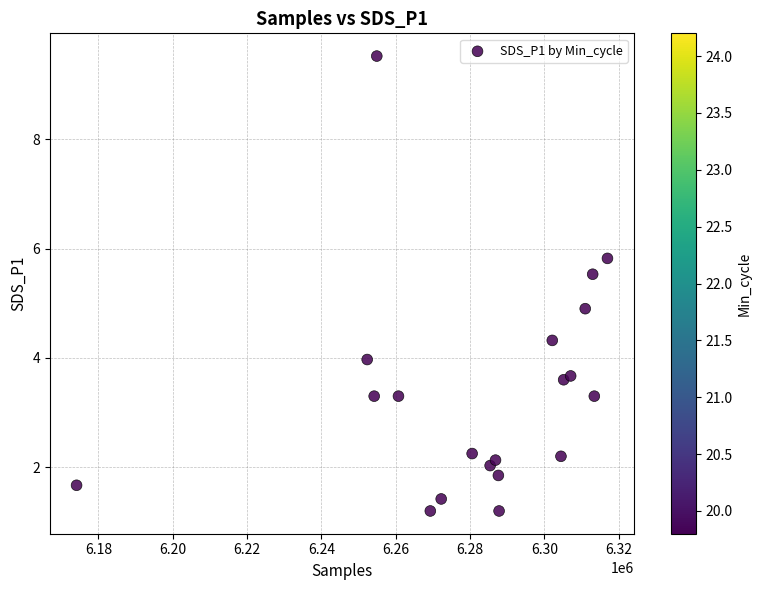

What is the range of X values (max minus min)?

142905.0